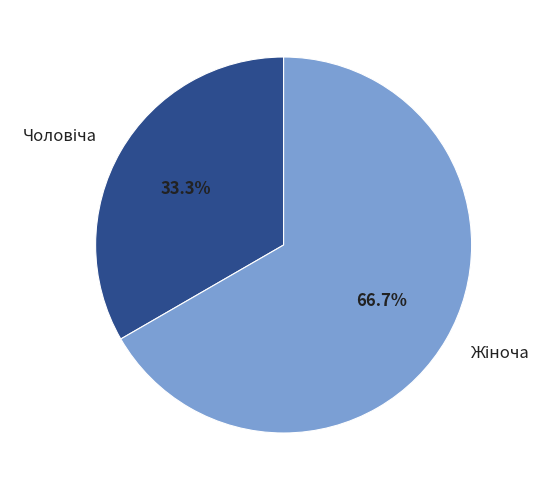

Does any single category account for the majority?

Yes